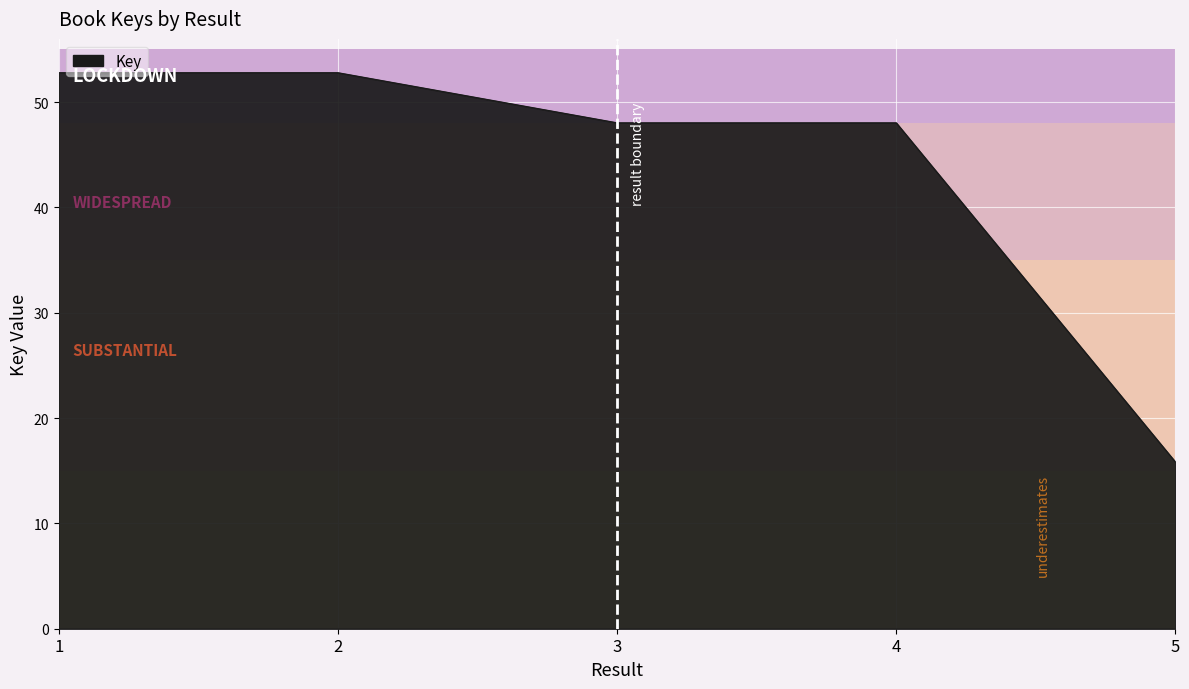

What is the average value?

43.5